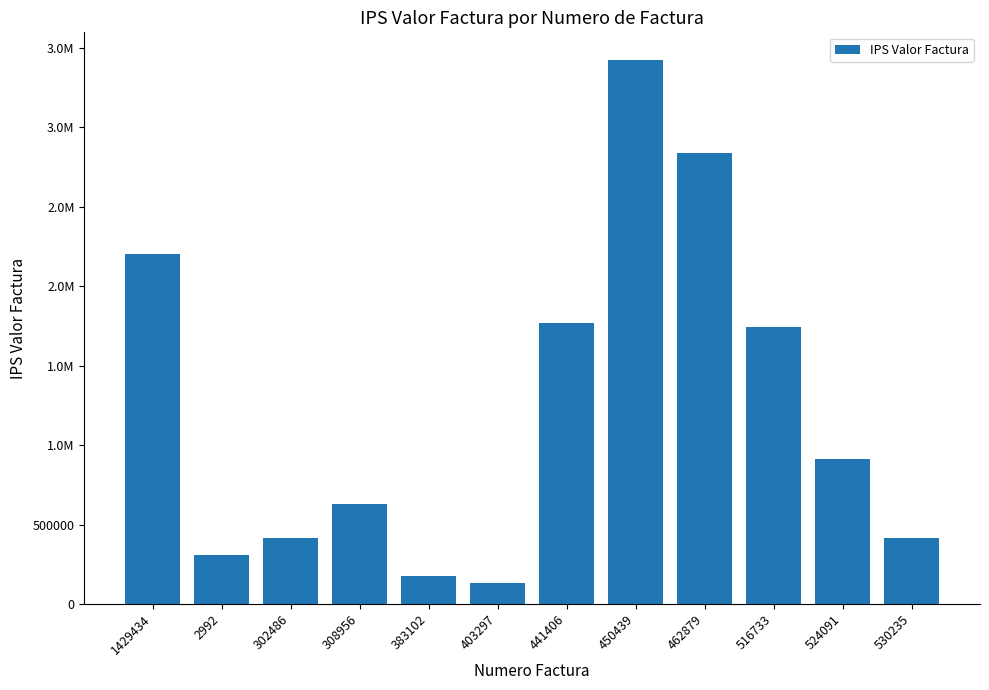

What is the difference between the second highest and minimum values?

2706910